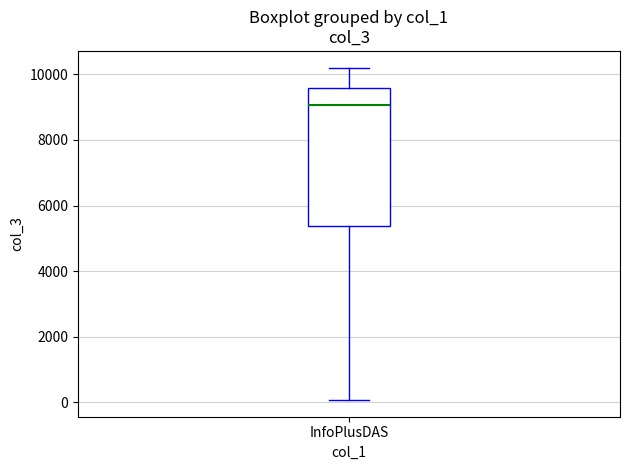

Transcribe this box plot: give where the median line is, the range the box spans, and where the two whiskers end, as read against the y-axis. The values are not printed on the chart, so give them approximately, as read against the axis.

median 9000, box 5400 to 9600, whiskers 0 to 10200